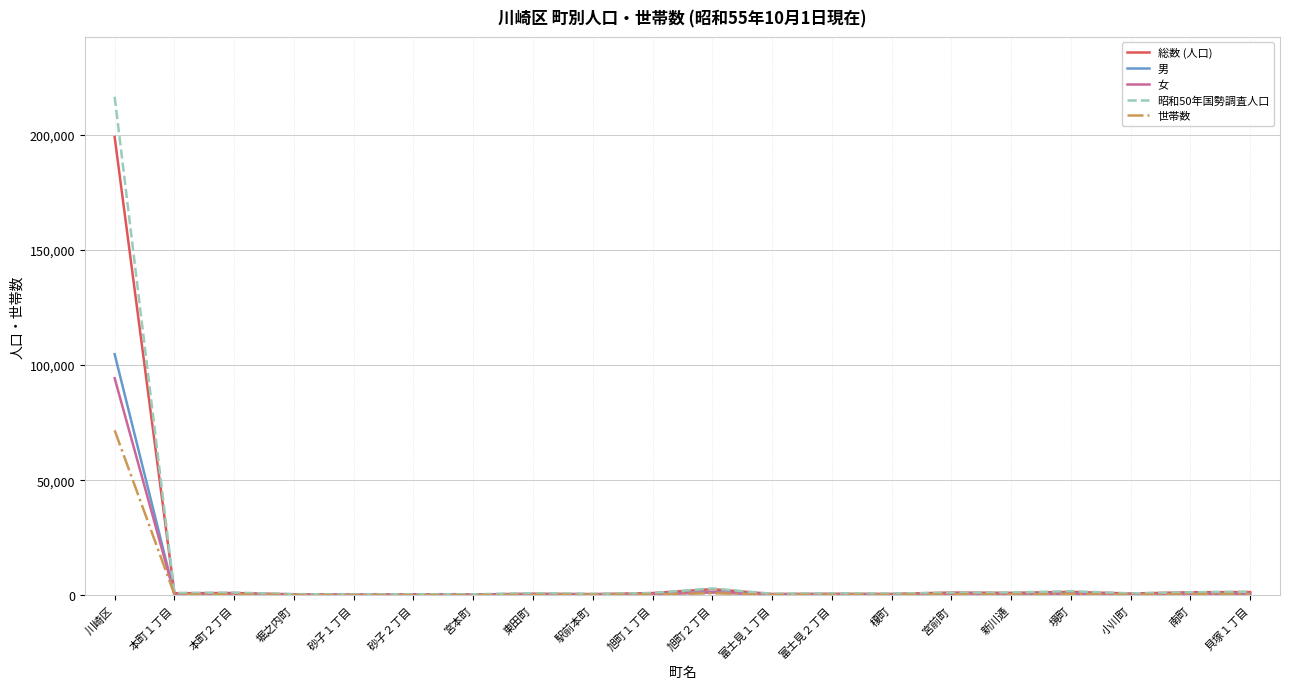

List the series in order of their peak value, highest first.

昭和50年国勢調査人口, 総数 (人口), 男, 女, 世帯数